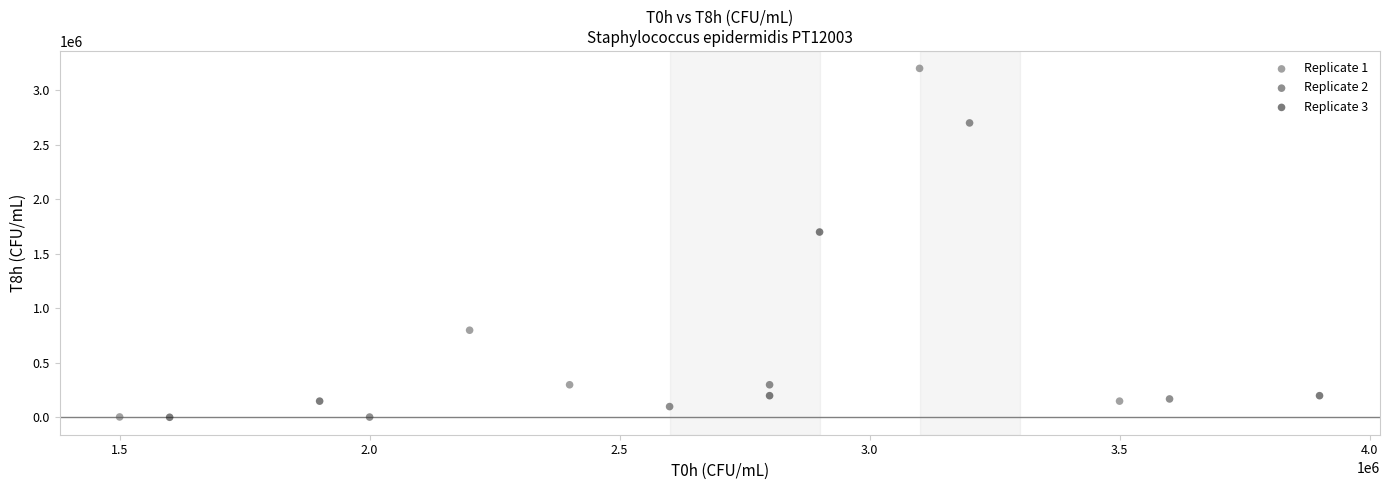

Which series has the largest Y range (max minus min)?

Replicate 1